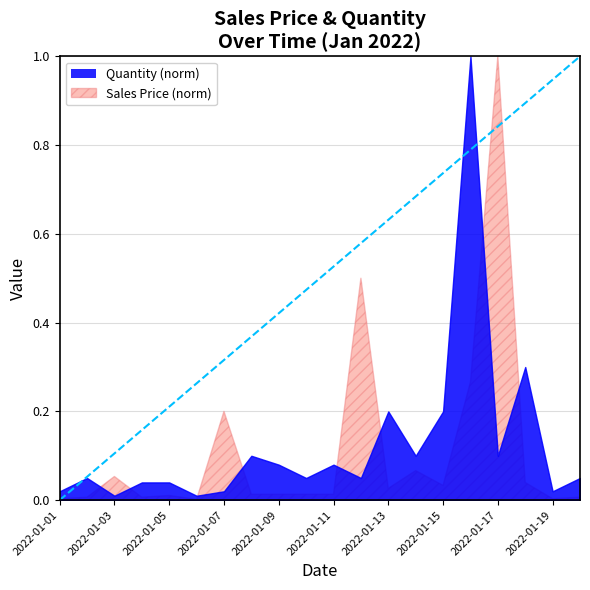

Which has a higher value, 2022-01-17 or 17?

17